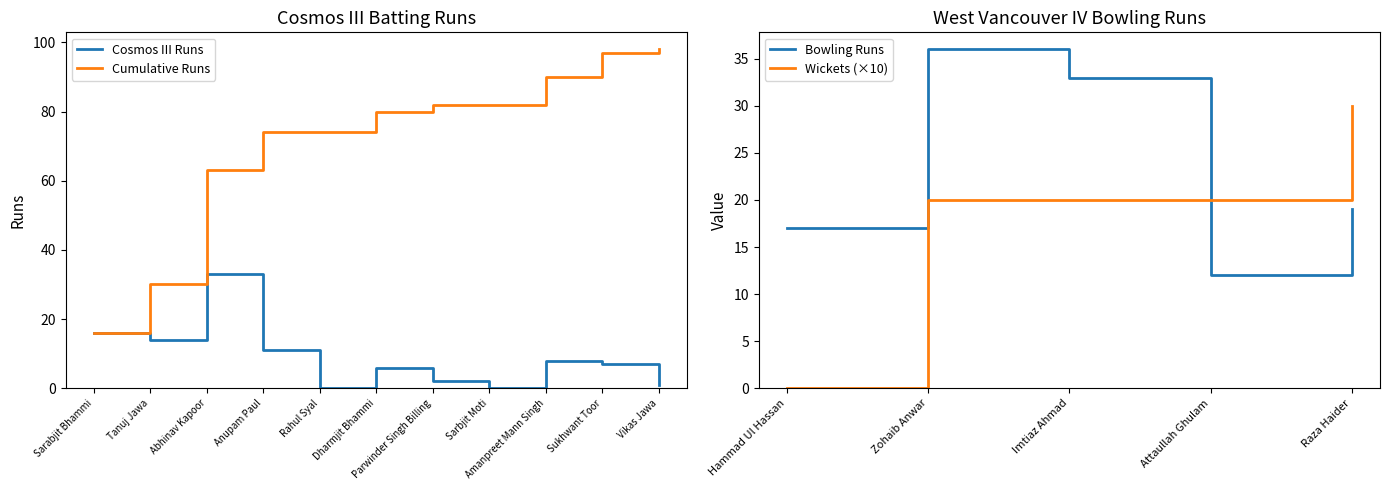

The value at Sukhwant Toor is 7. True or false?

True